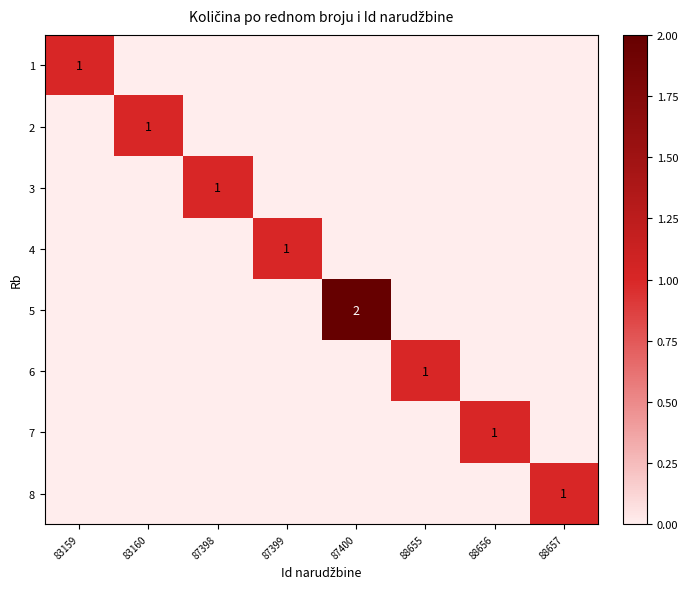

The 8 series shows 1 at 88657. True or false?

True